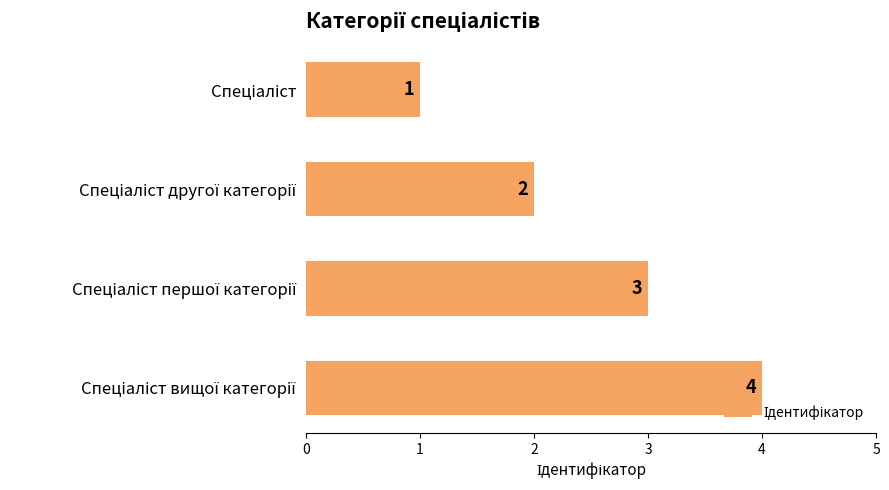

How many values are between 2 and 4?

3